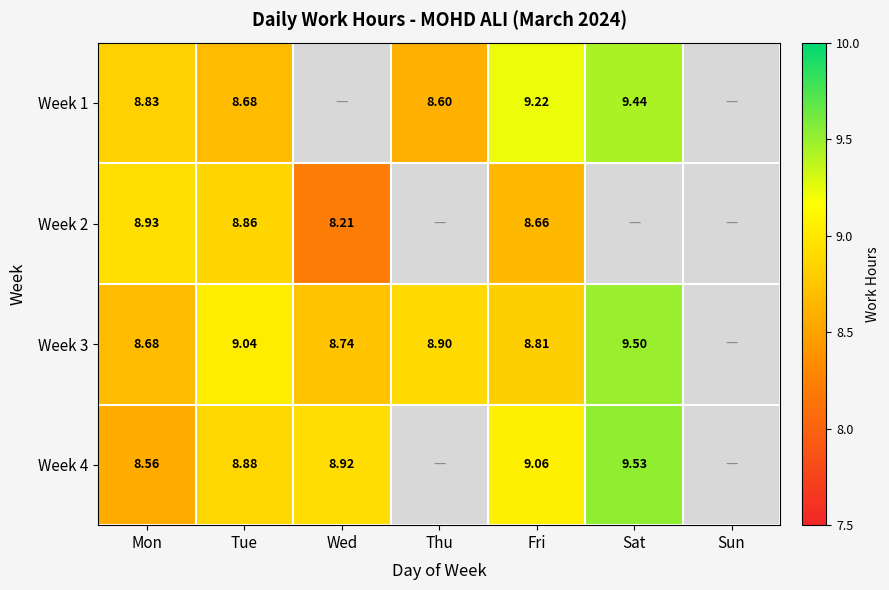

Is the value of Week 4 at Tue greater than the value of Week 3 at Sat?

No